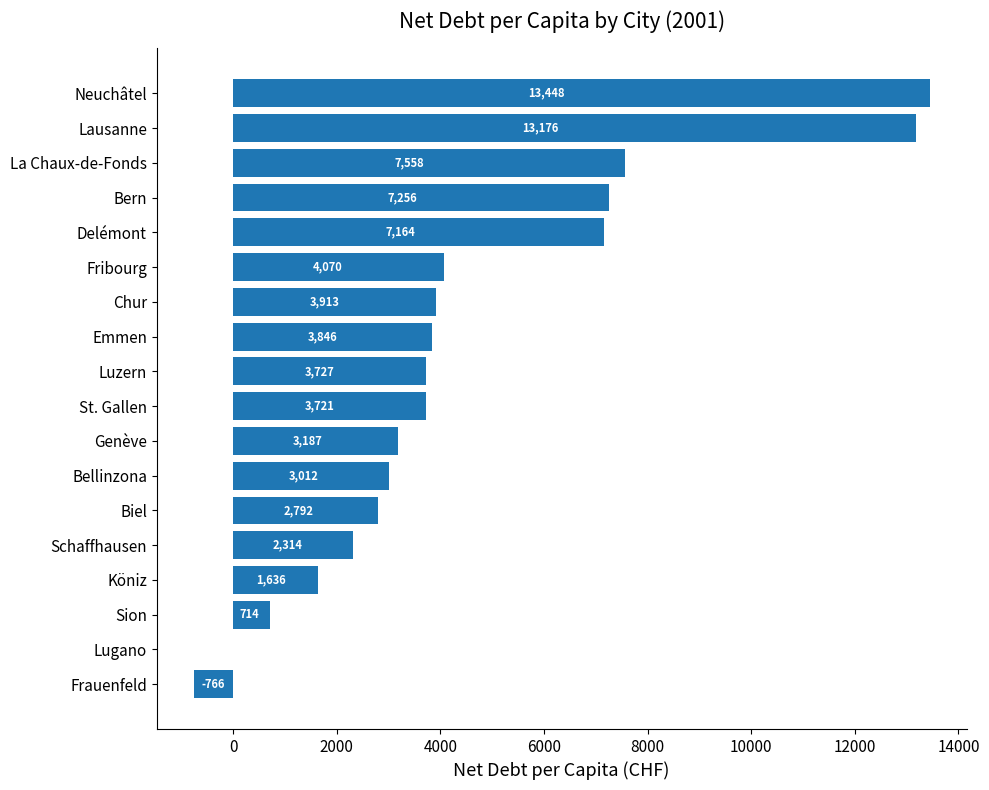

Where is the data nearest to the value 6341?

Delémont